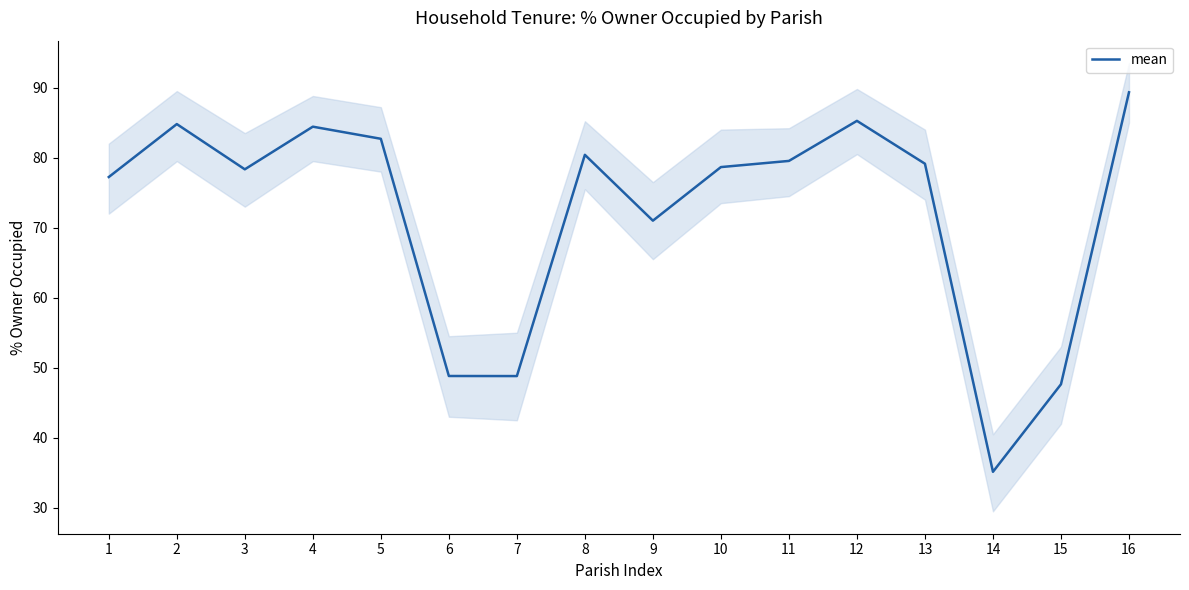

The value at 4 is 84.4. True or false?

True